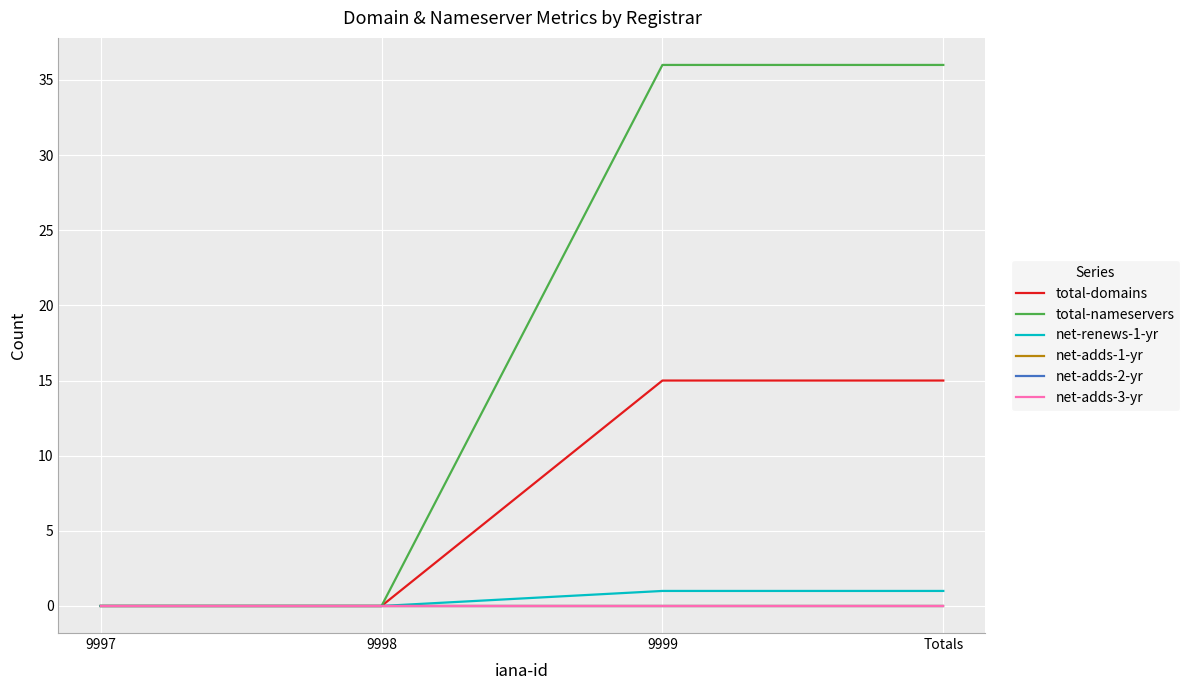

Does the chart have visible grid lines?

Yes